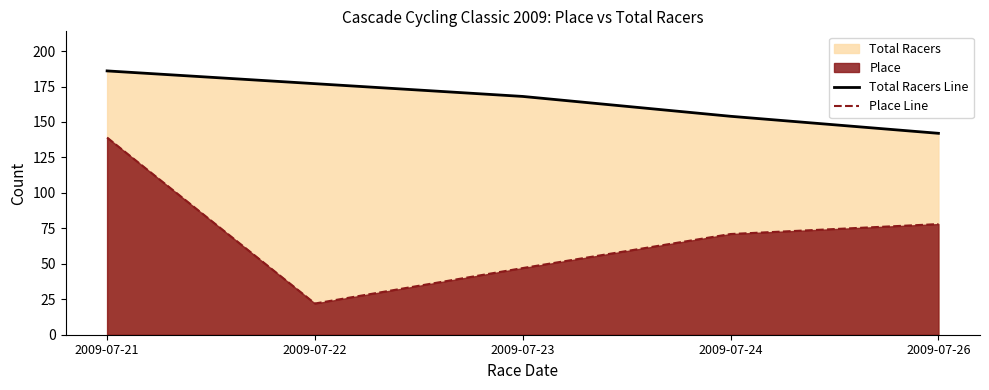

Reading left to right, list all the values displayed in this chart.

Total Racers Line: 2009-07-21=186	2009-07-22=177	2009-07-23=168	2009-07-24=154	2009-07-26=142
Place Line: 2009-07-21=139	2009-07-22=22	2009-07-23=47	2009-07-24=71	2009-07-26=78